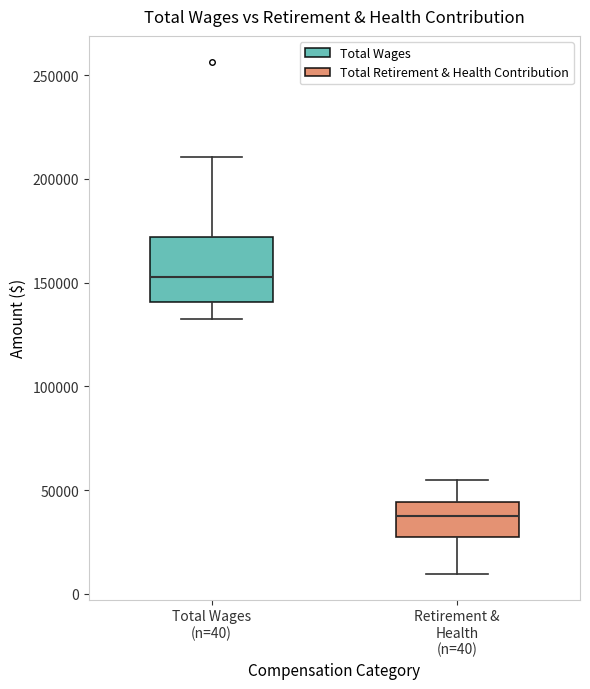

Reading left to right, transcribe this box plot: for each box, give where its median line is, the range the box spans, and where its two whiskers end, as read against the y-axis. The values are not printed on the chart, so give them approximately, as read against the axis.

Total Wages (n=40): median 155000, box 140000 to 170000, whiskers 130000 to 210000
Retirement & Health (n=40): median 40000, box 30000 to 45000, whiskers 10000 to 55000